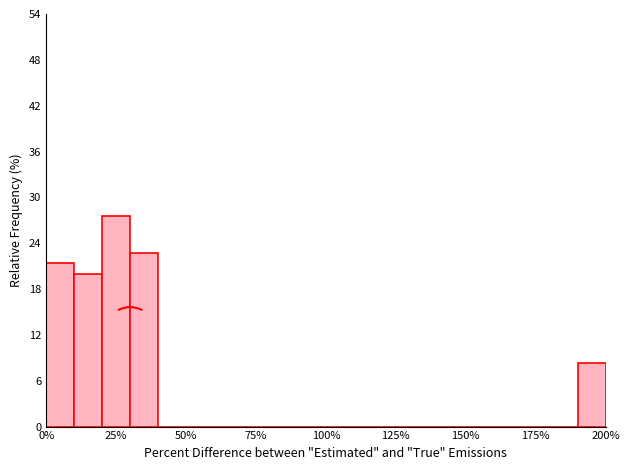

Read against the x-axis, roughly where is the centre of the tallest bar?

25